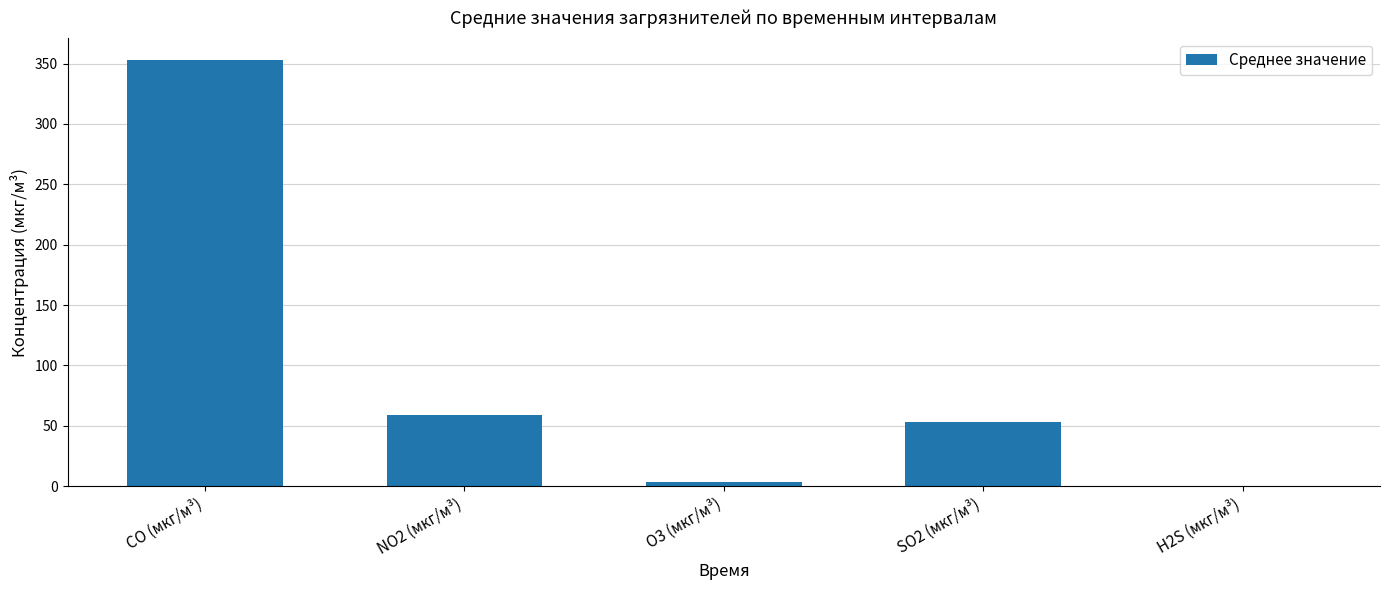

What is the approximate value at CO (мкг/м³)?

353.2